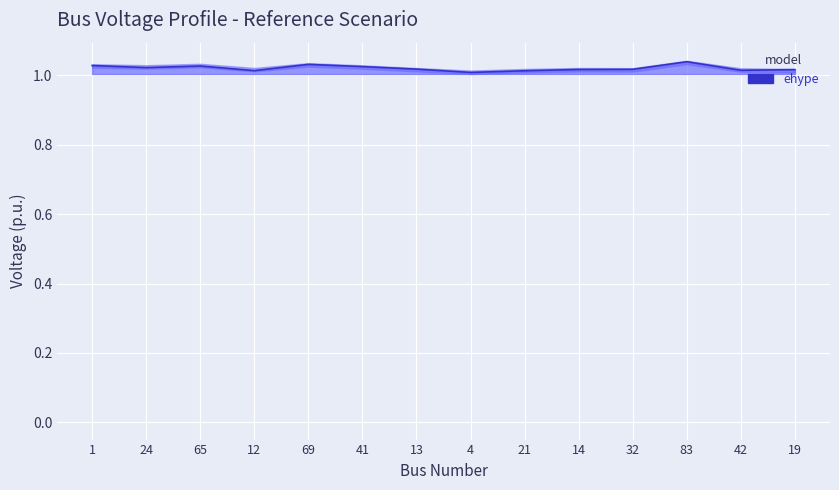

Where is the data nearest to the value 1?

4